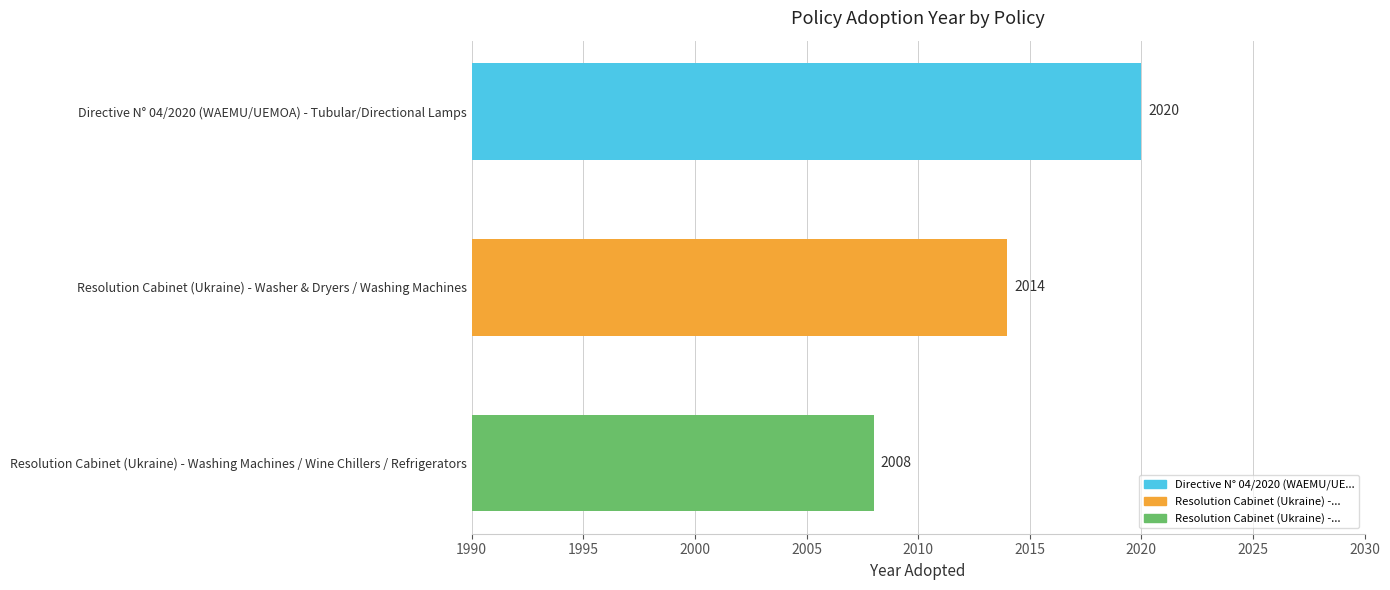

Count the values in the range 2008 to 2020.

3